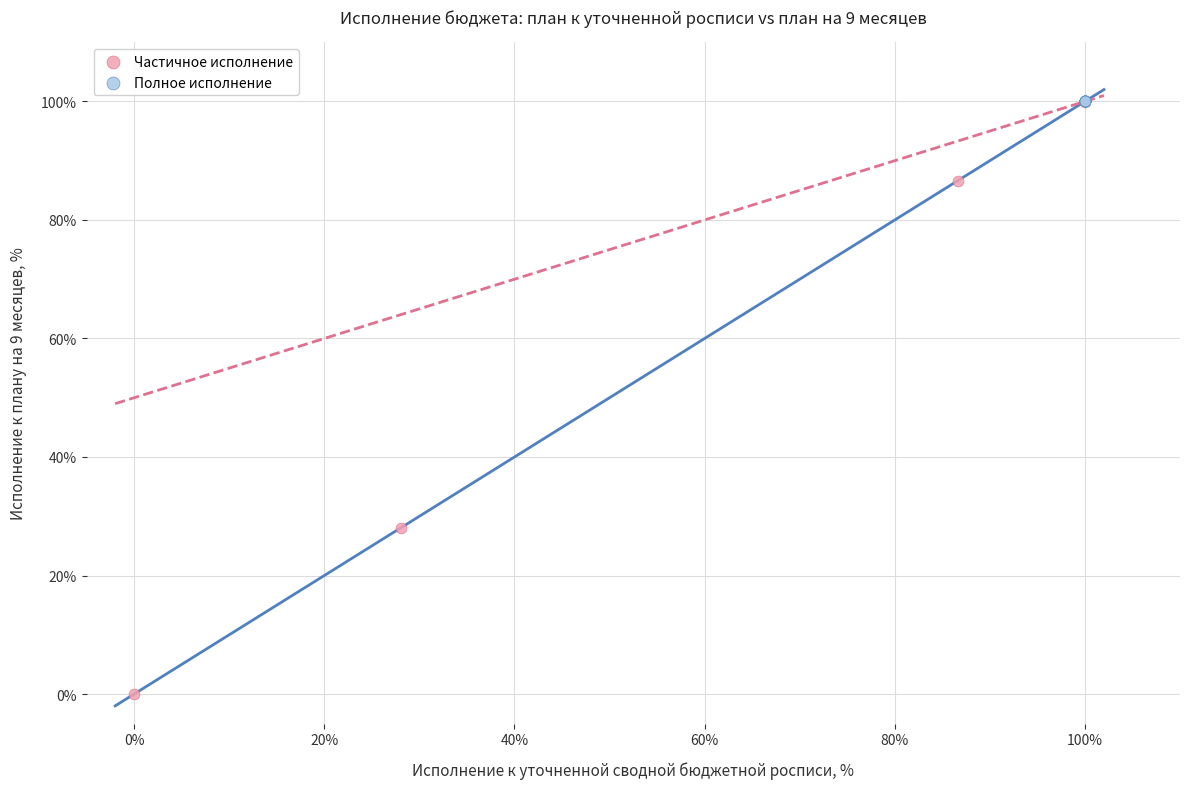

Which series contains the lowest Y value?

Частичное исполнение